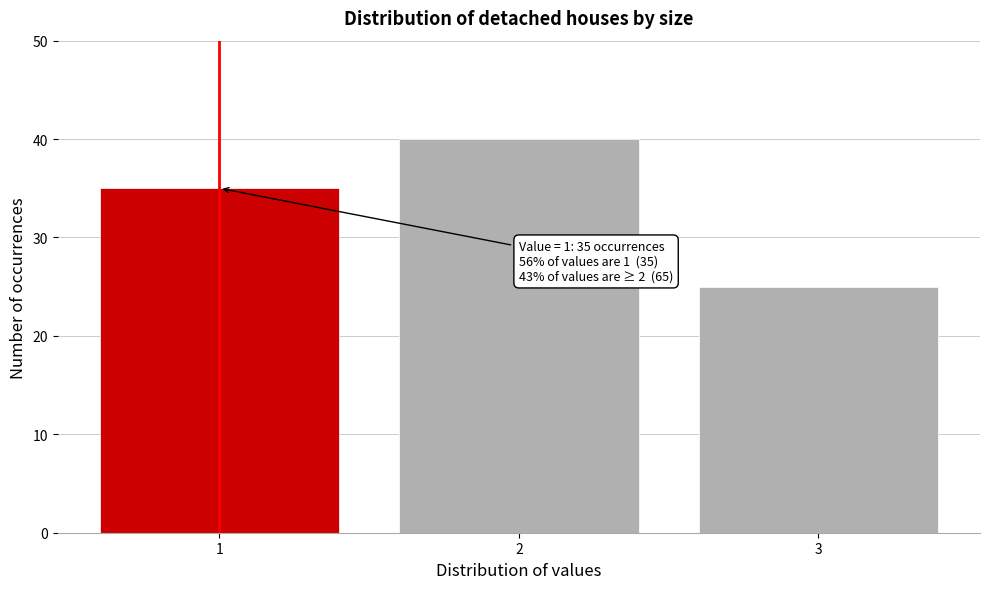

Reading left to right, what are all the values shown in this chart?

35	40	25